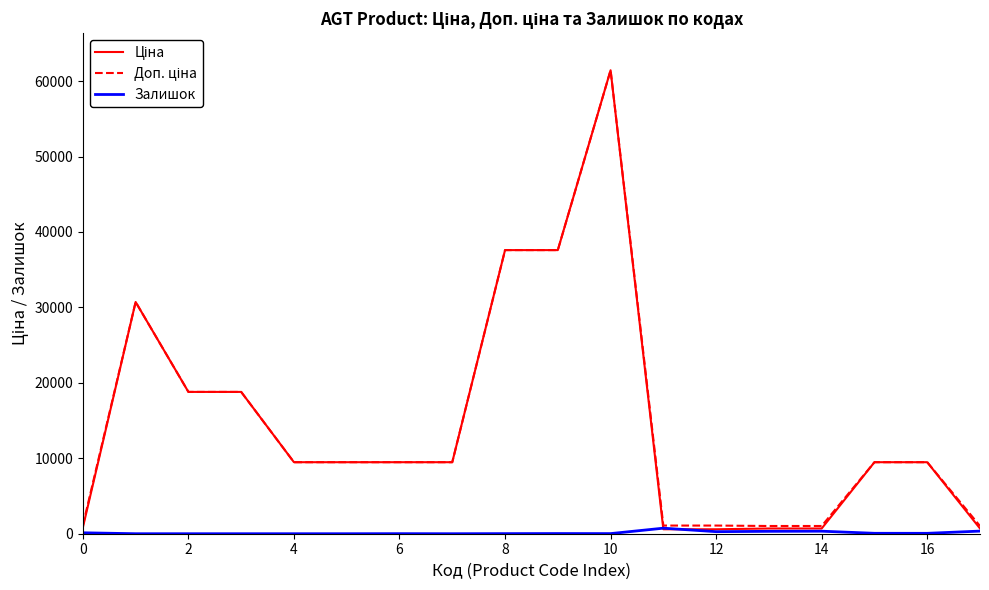

What is the greatest value displayed?

61434.3